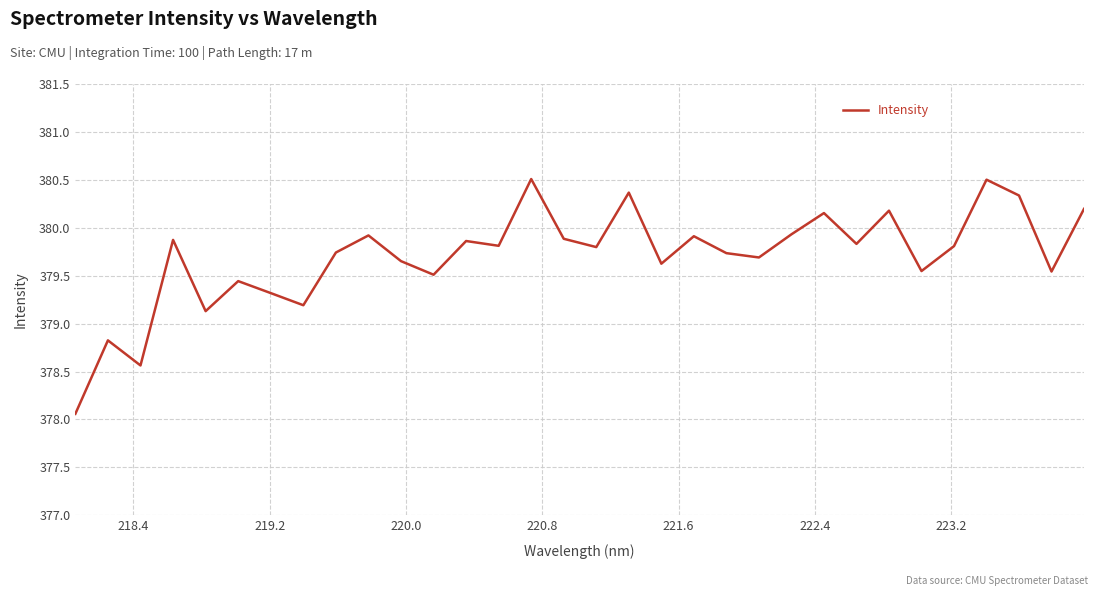

What is the minimum value shown in the chart?

378.1